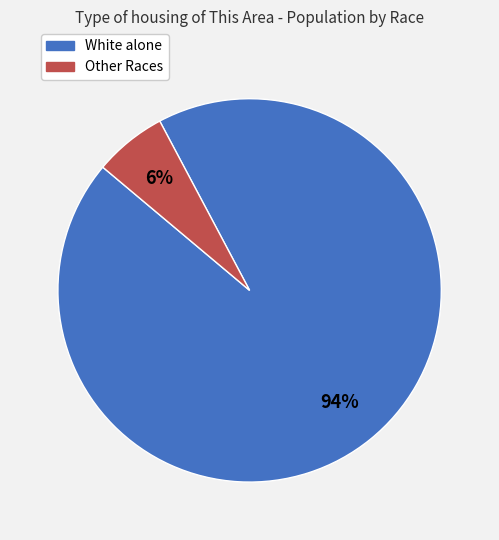

Which category has the biggest portion of the pie?

White alone